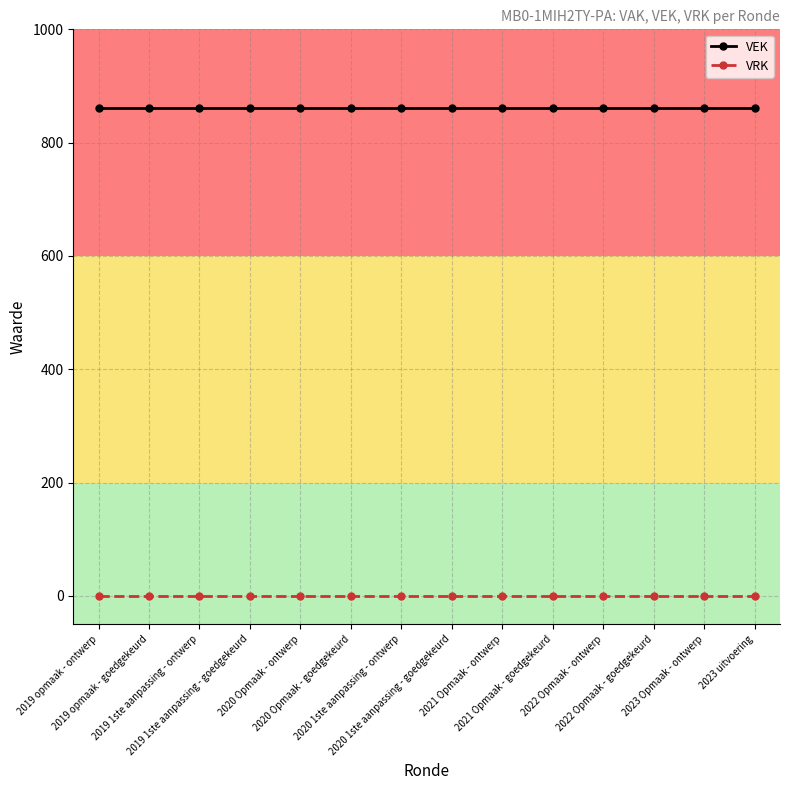

What is the label of the 11th point from the right?

2019 1ste aanpassing - goedgekeurd